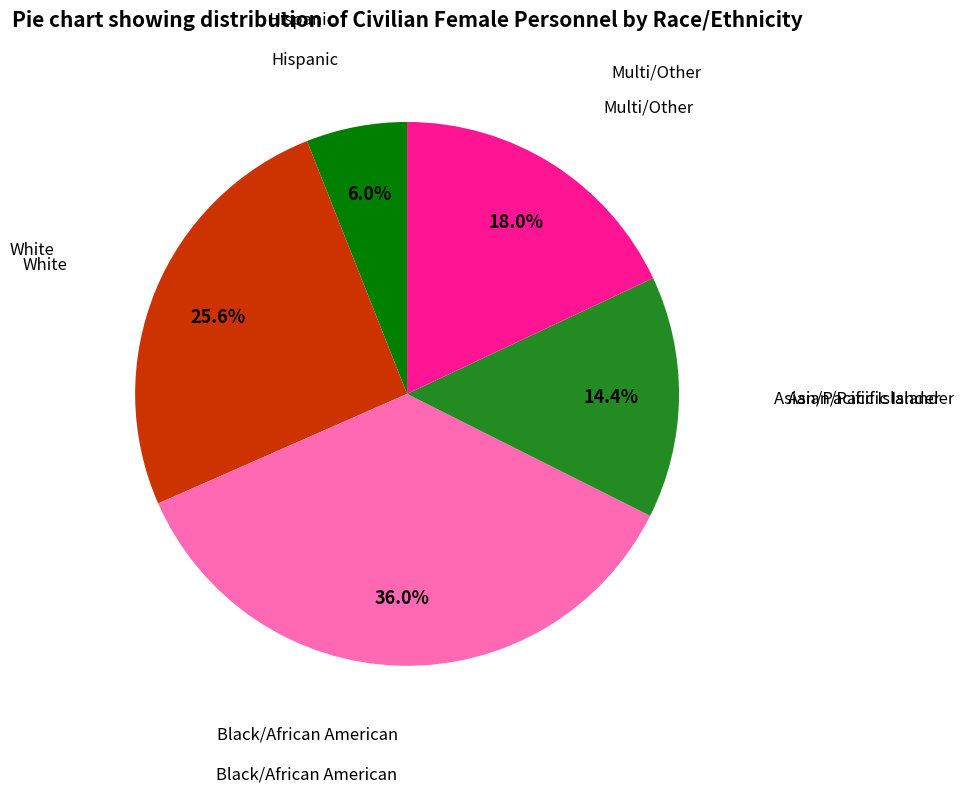

Count the number of slices in the pie.

5